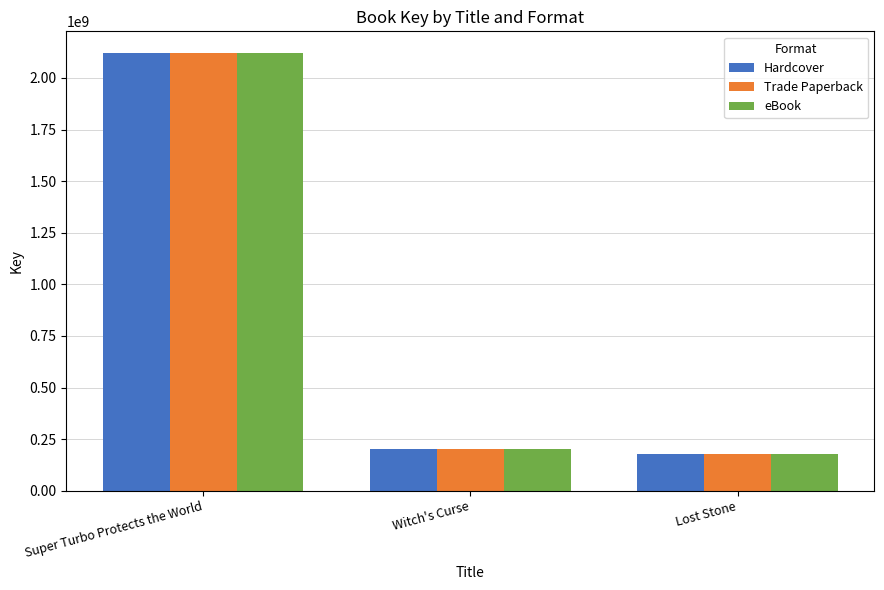

What is the difference between the Hardcover values at Lost Stone and Super Turbo Protects the World?

1940955267